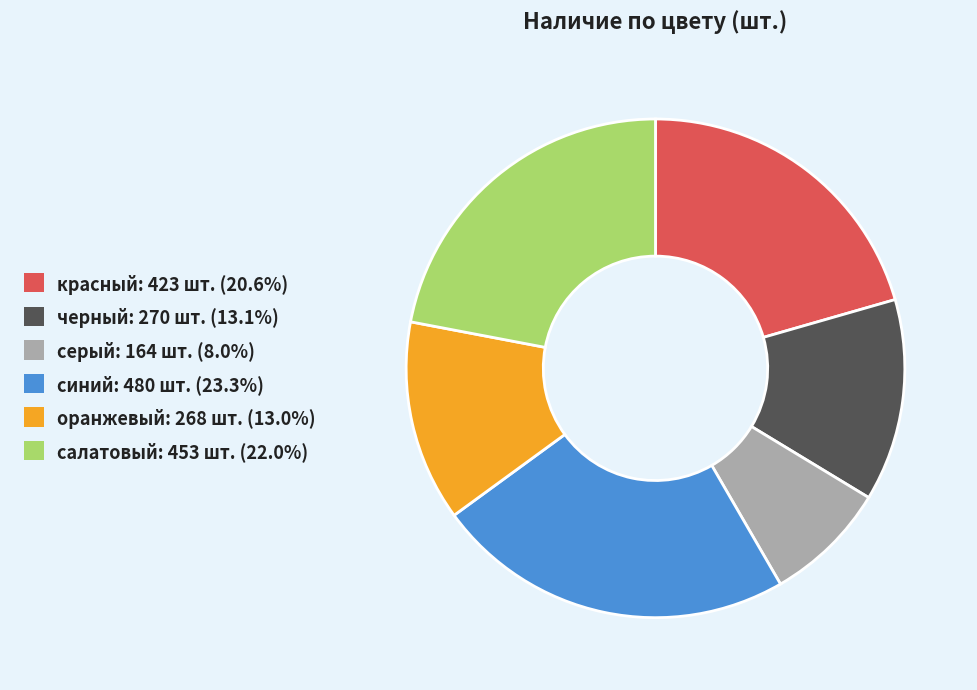

Combined, do серый and черный account for over 50%?

No